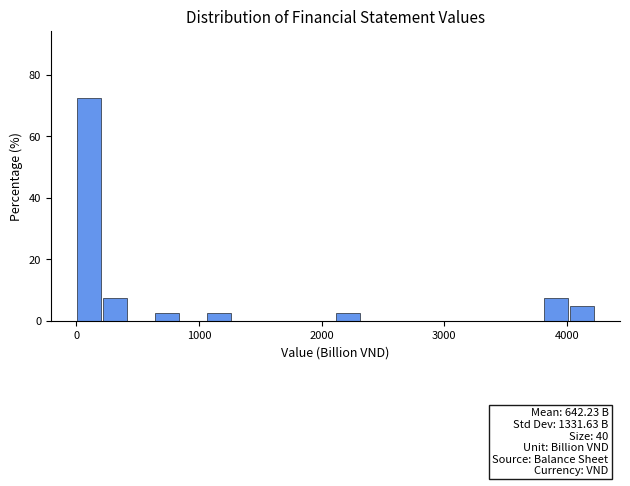

Read against the x-axis, roughly where is the centre of the tallest bar?

100